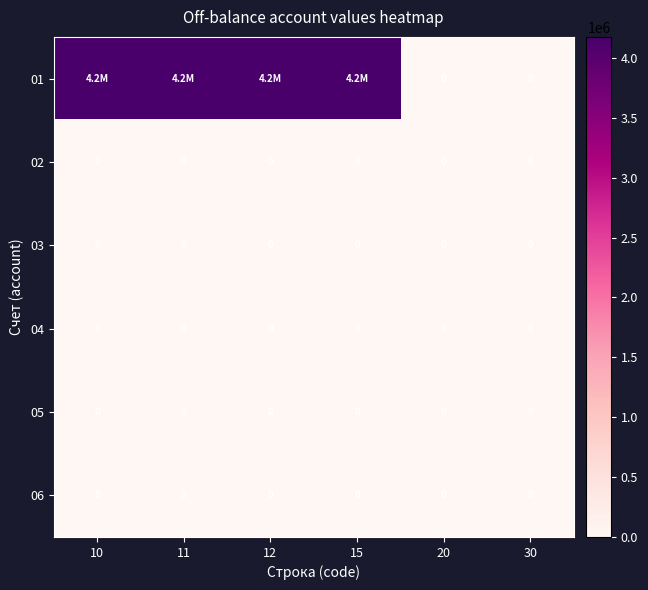

The 05 series shows 0 at 20. True or false?

True